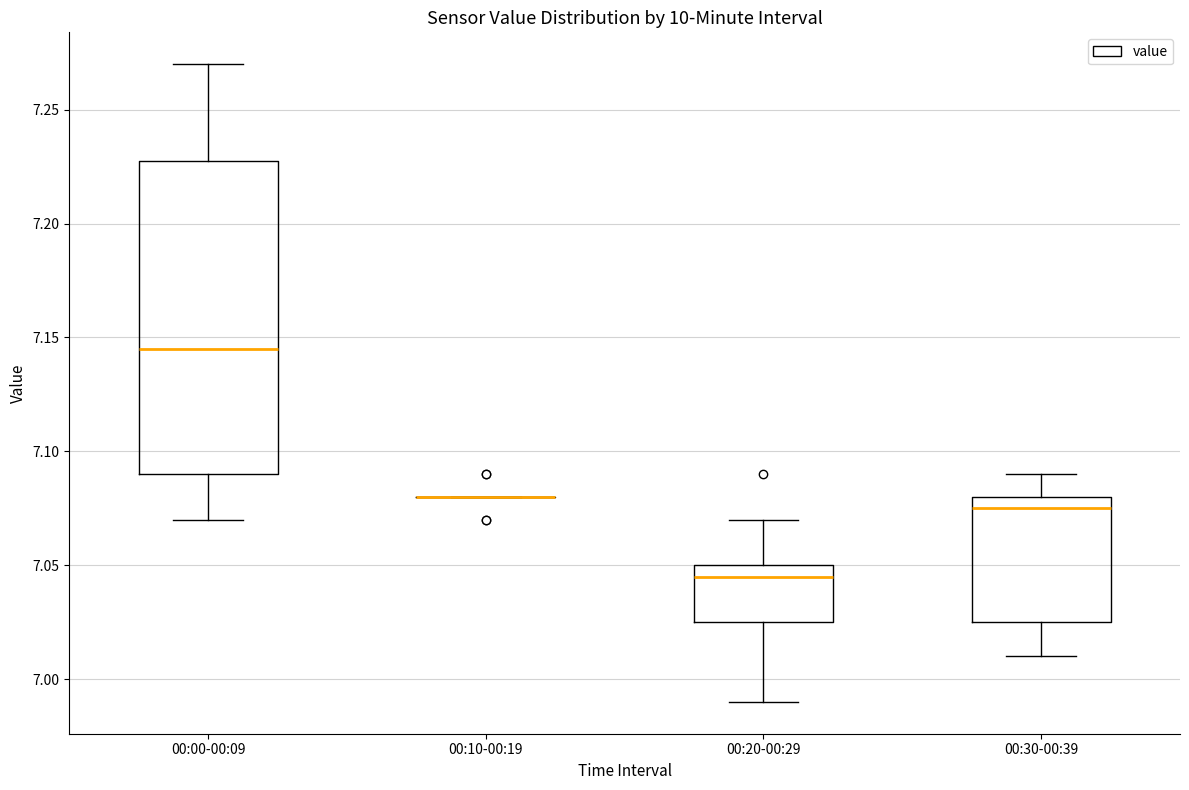

Where is the upper edge of the box for 00:00-00:09 on the y-axis? The values are not printed on the chart, so give them approximately, as read against the axis.

7.230